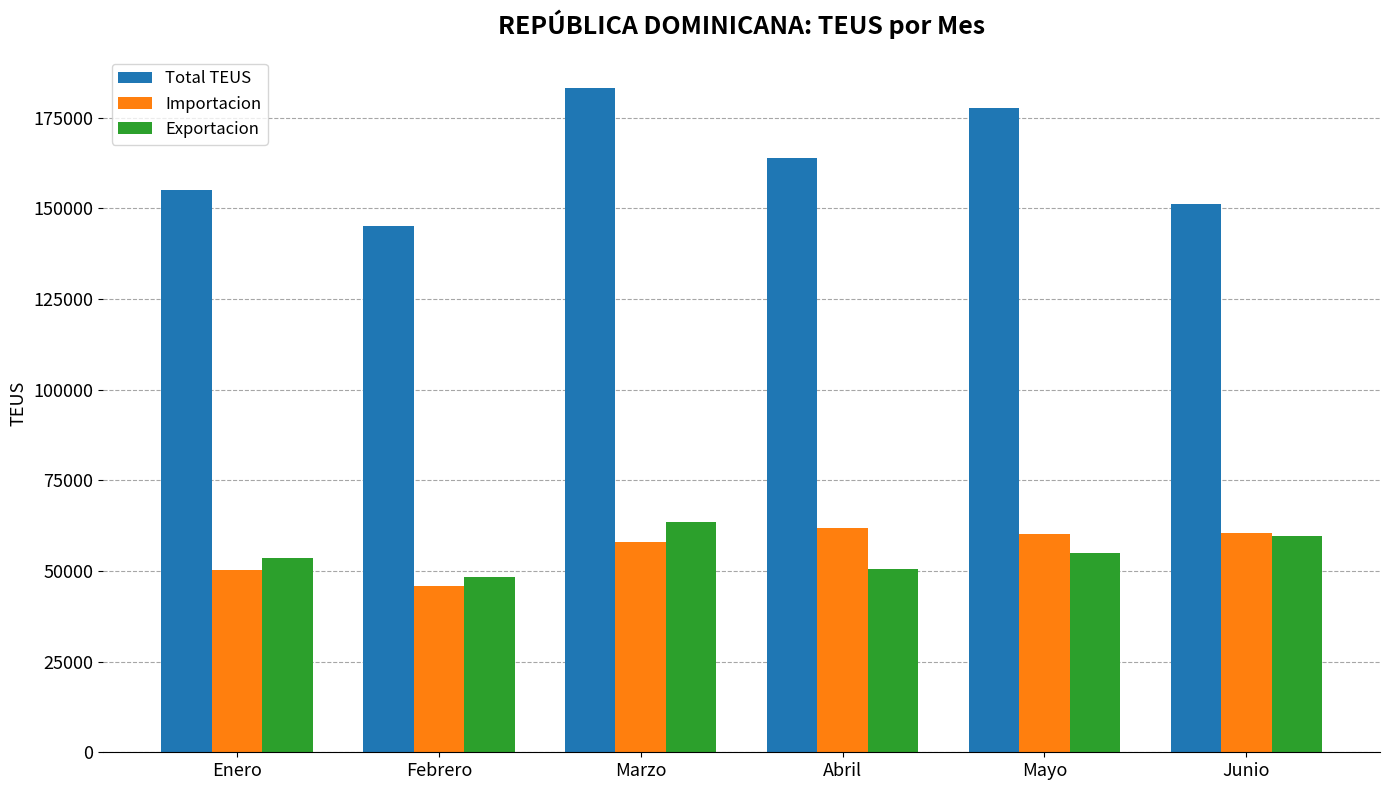

What are all the series names shown in the legend?

Total TEUS, Importacion, Exportacion